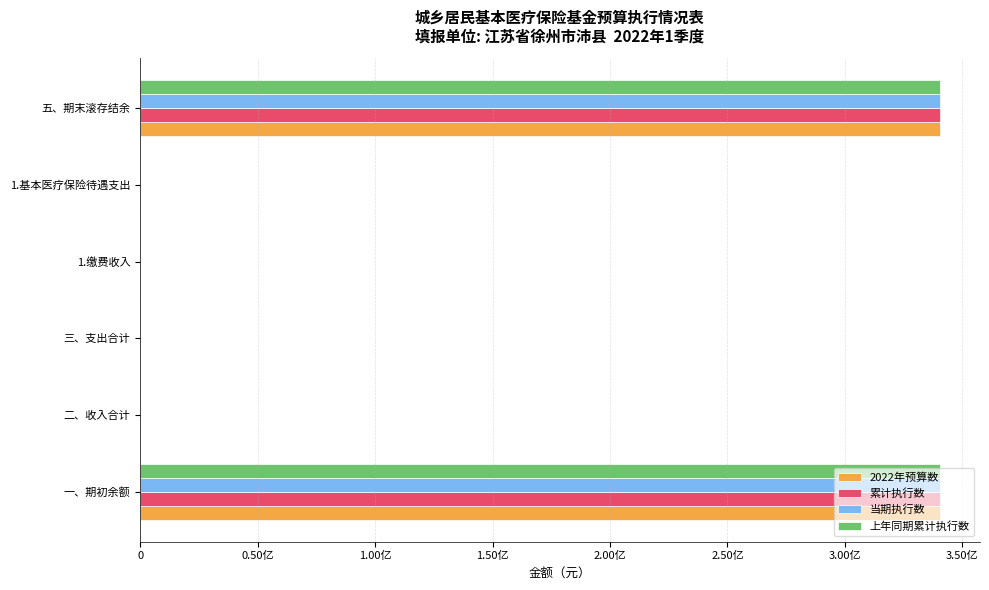

What is the highest value of the 累计执行数 series?

340378994.6